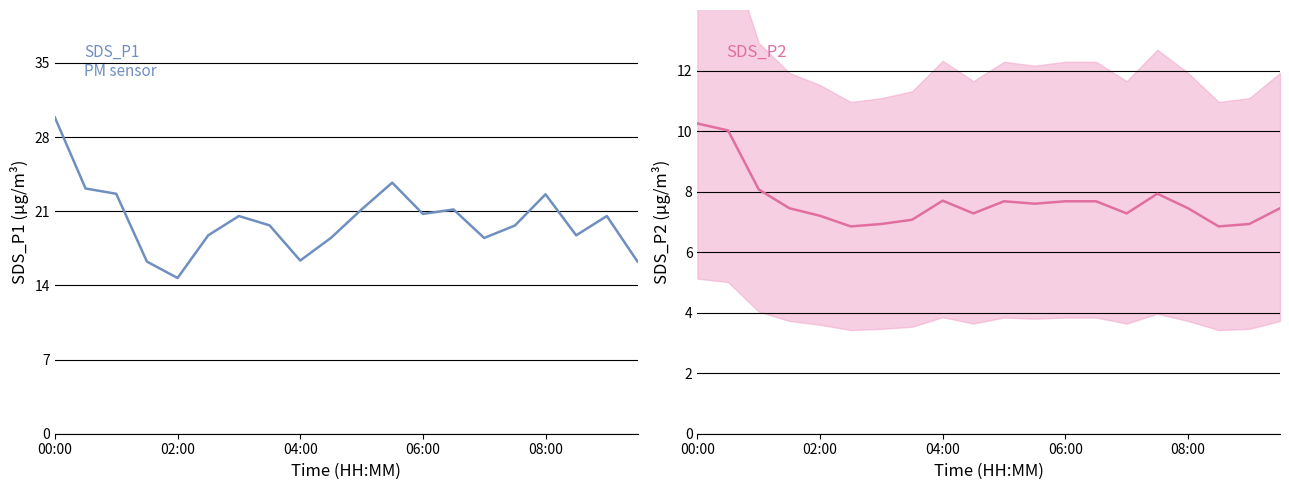

True or false: SDS_P1 and SDS_P2 intersect in this chart.

False